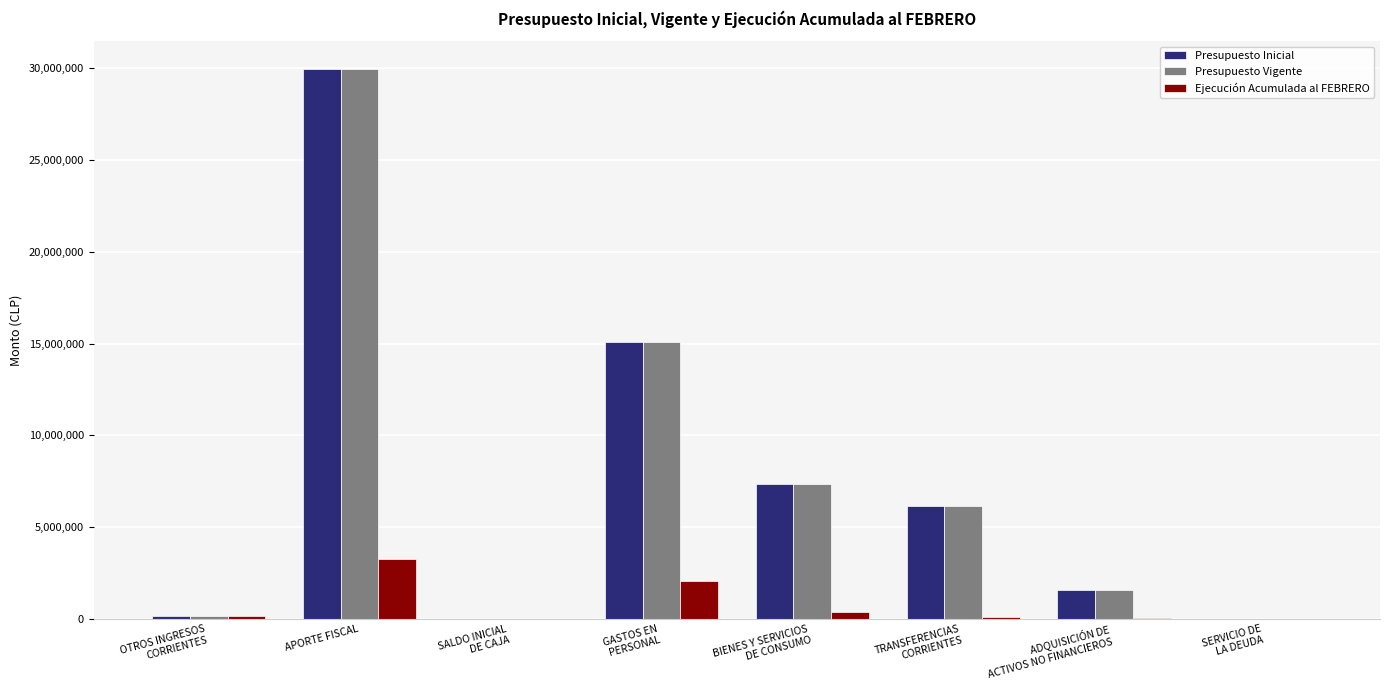

What is the total value across all series at TRANSFERENCIAS
CORRIENTES?

12390389